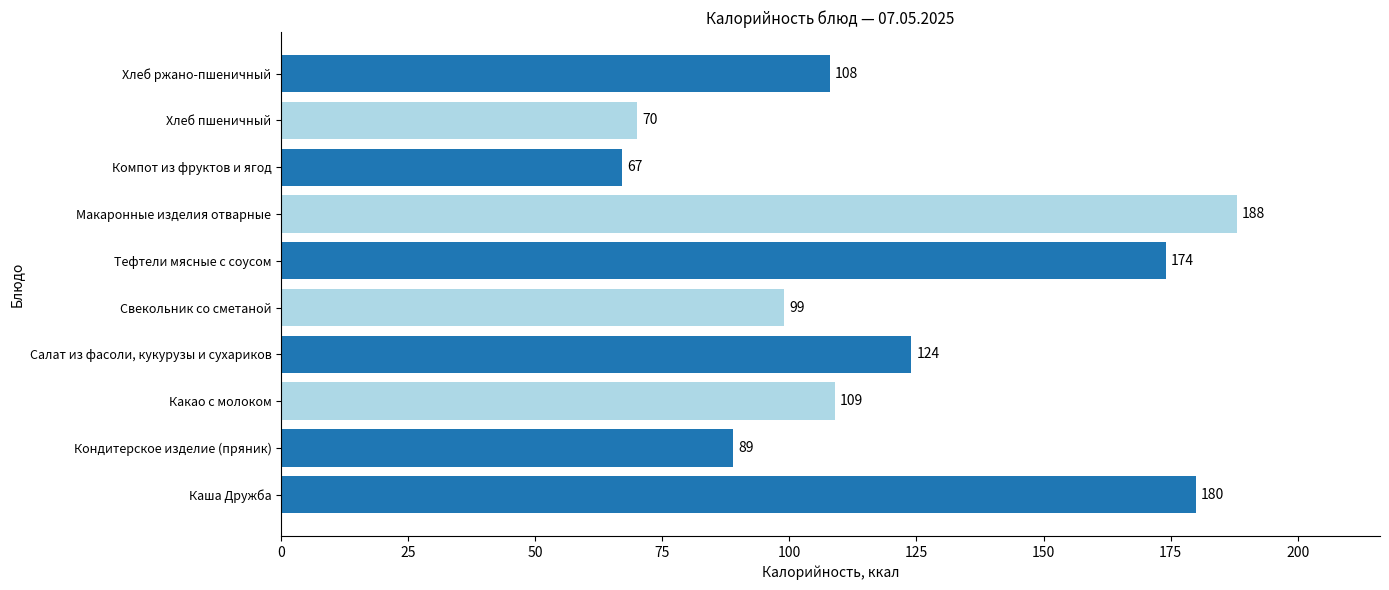

What is the maximum value shown in the chart?

188